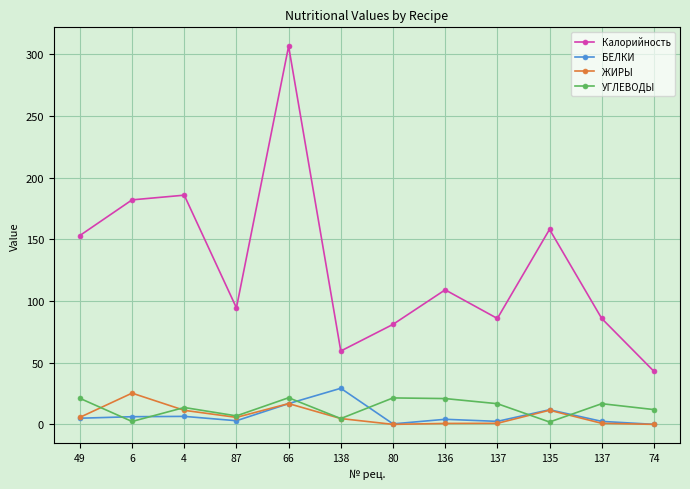

How many values in the ЖИРЫ series exceed 5?

6